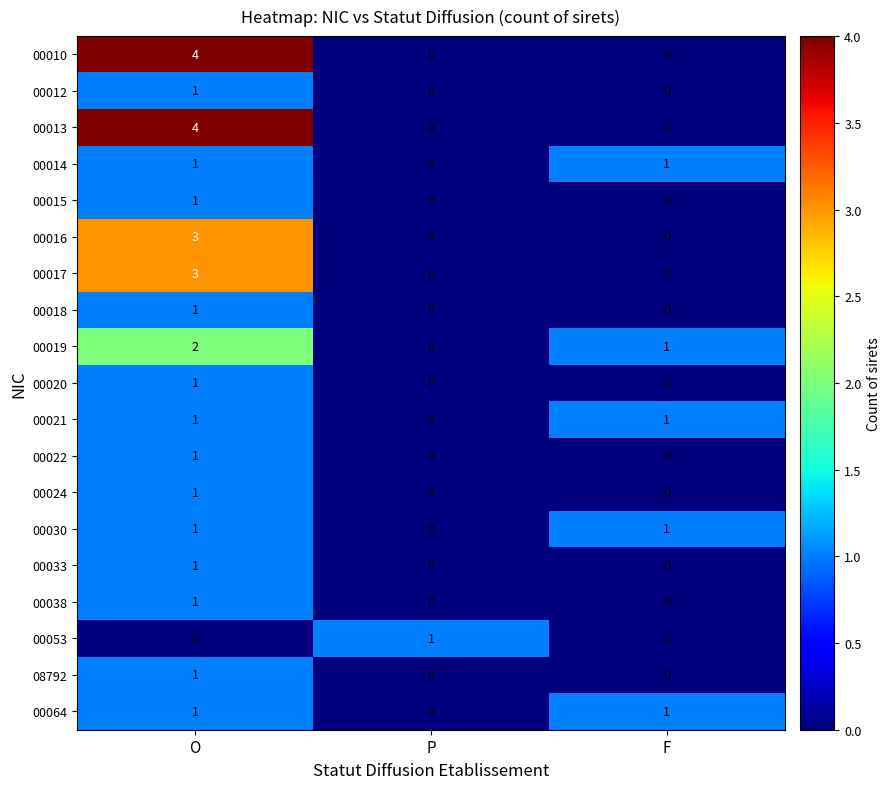

What is the greatest value displayed?

4